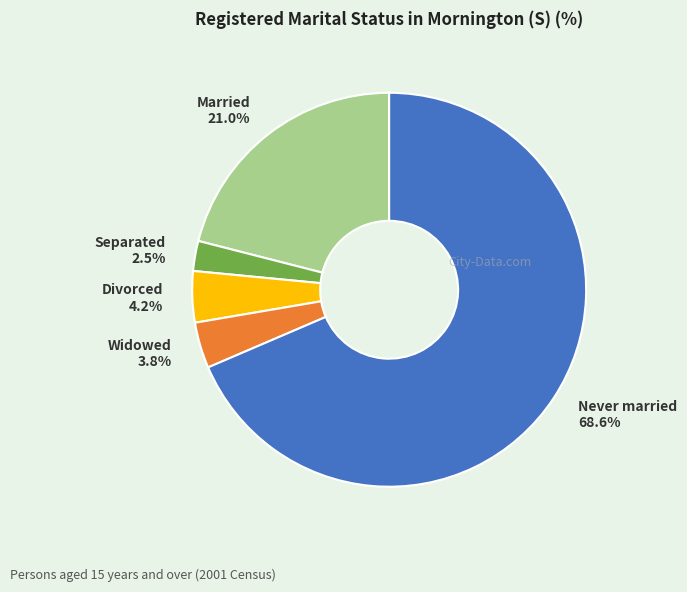

How many segments does this pie chart have?

5